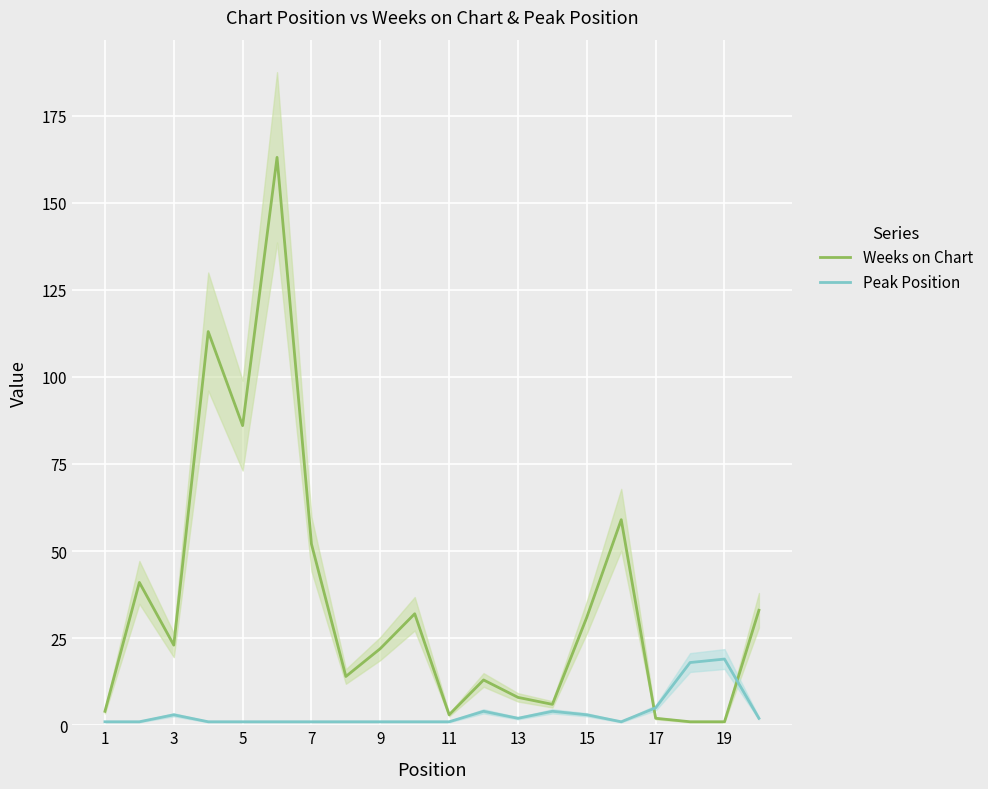

What is the highest value of the Weeks on Chart series?

163